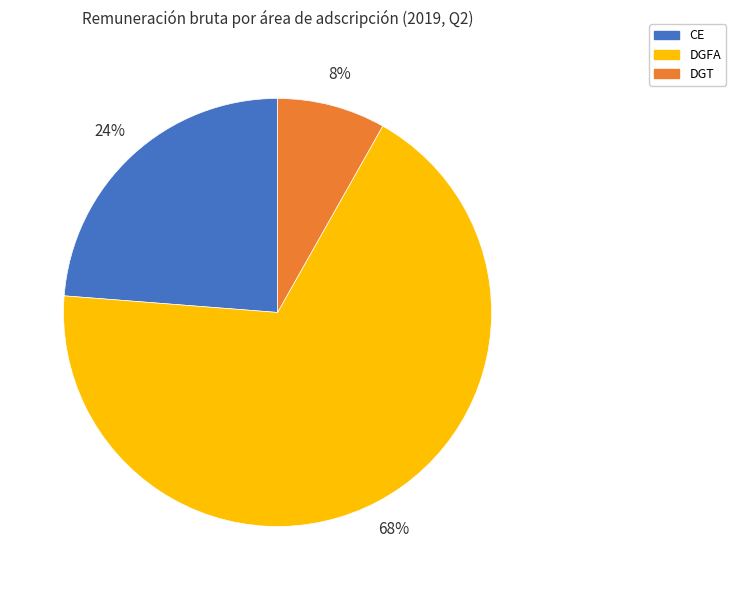

Is there a majority slice in this chart?

Yes